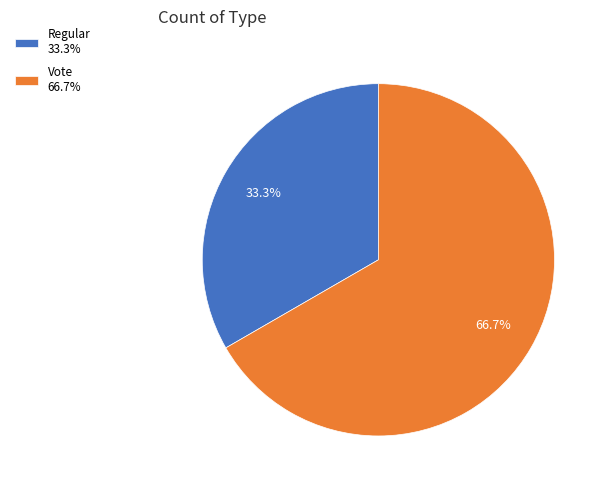

The Vote slice represents 81% of the pie. True or false?

False